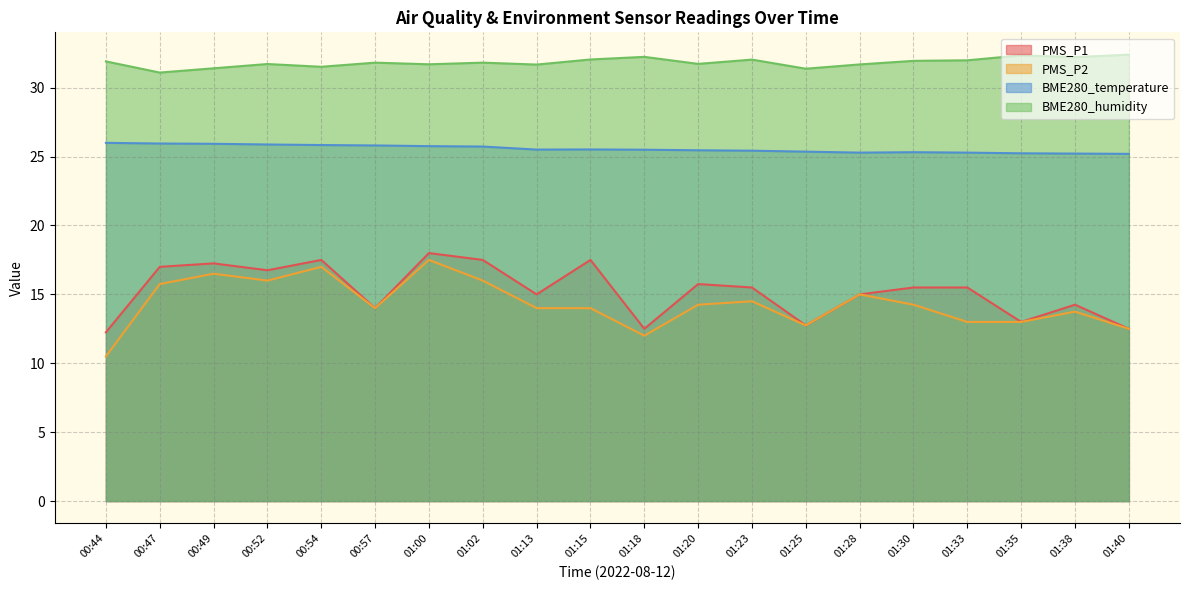

Reading left to right, transcribe all the data shown in this chart.

PMS_P1: 12.2	17.0	17.2	16.8	17.5	14.0	18.0	17.5	15.0	17.5	12.5	15.8	15.5	12.8	15.0	15.5	15.5	13.0	14.2	12.5
PMS_P2: 10.5	15.8	16.5	16.0	17.0	14.0	17.5	16.0	14.0	14.0	12.0	14.2	14.5	12.8	15.0	14.2	13.0	13.0	13.8	12.5
BME280_temperature: 26.0	25.9	25.9	25.9	25.8	25.8	25.8	25.7	25.5	25.5	25.5	25.5	25.4	25.4	25.3	25.3	25.3	25.2	25.2	25.2
BME280_humidity: 31.9	31.1	31.4	31.7	31.5	31.8	31.7	31.8	31.7	32.0	32.2	31.7	32.0	31.4	31.7	31.9	32.0	32.4	32.2	32.4